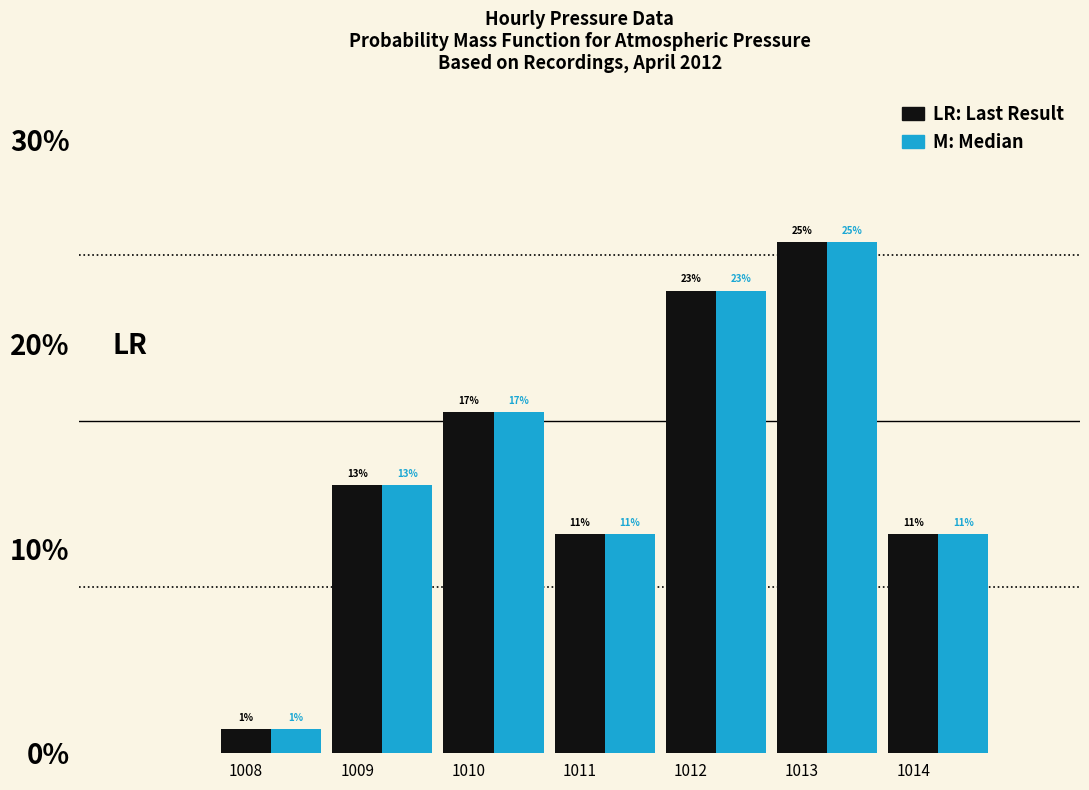

How many bars are there in total?

14